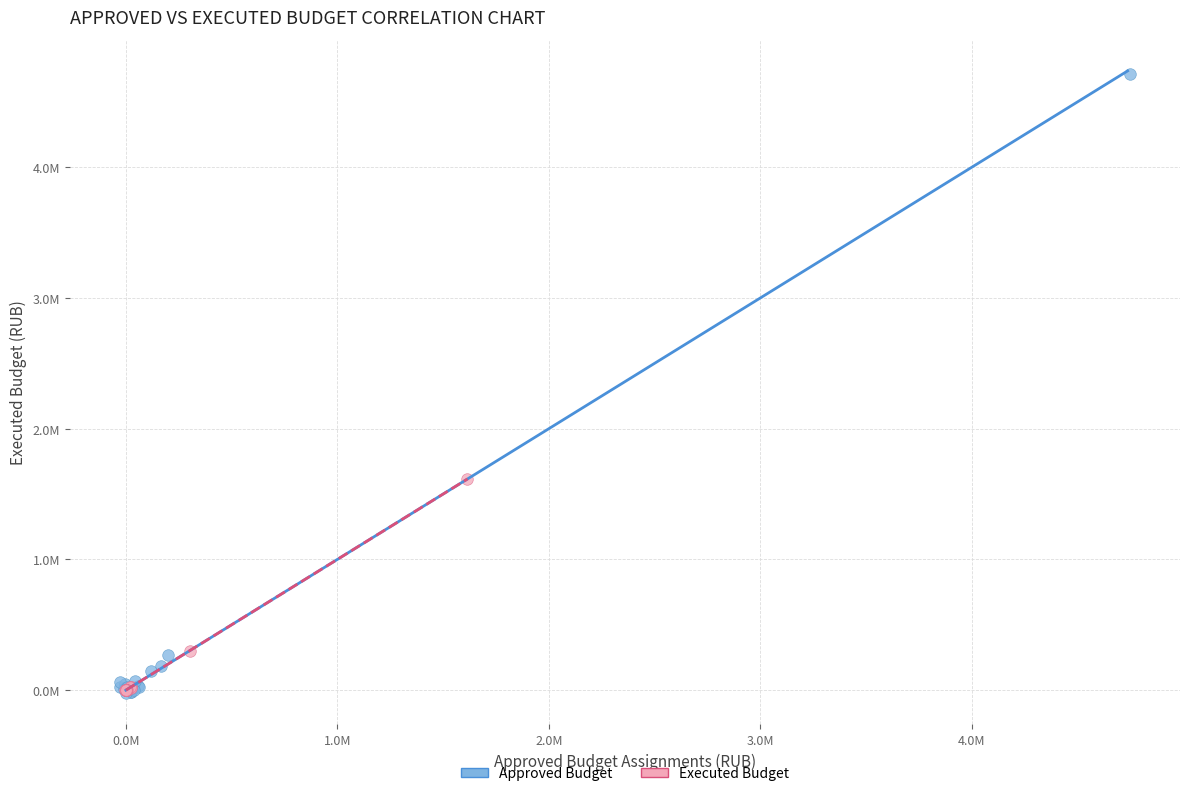

What are all the series names shown in the legend?

Approved Budget, Executed Budget